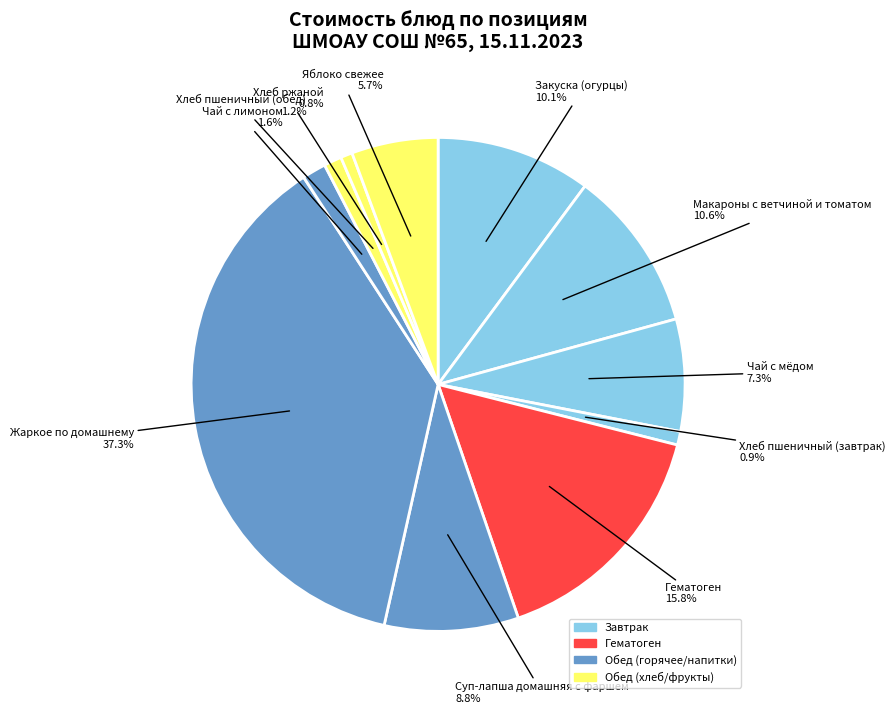

Which category has the smallest portion of the pie?

Хлеб ржаной